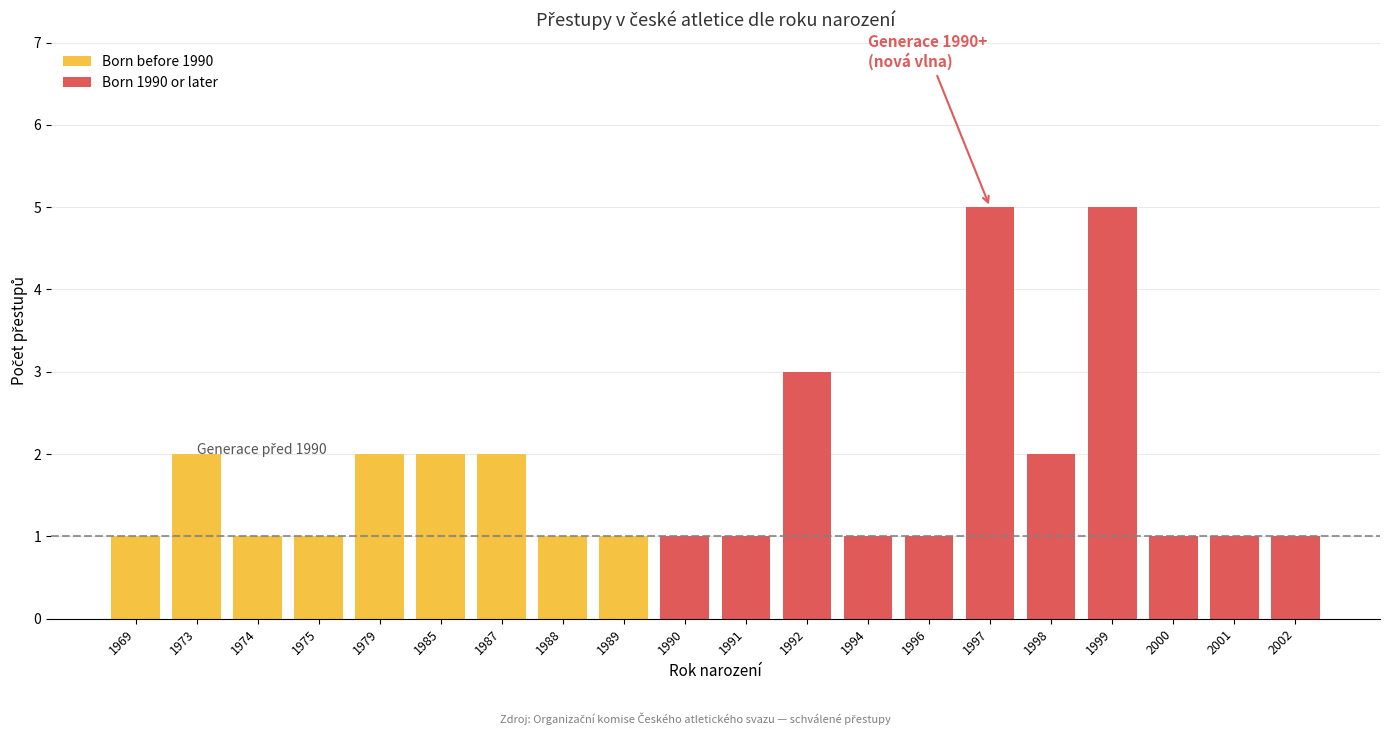

Is it true that Born before 1990 equals 1 at 1997?

False